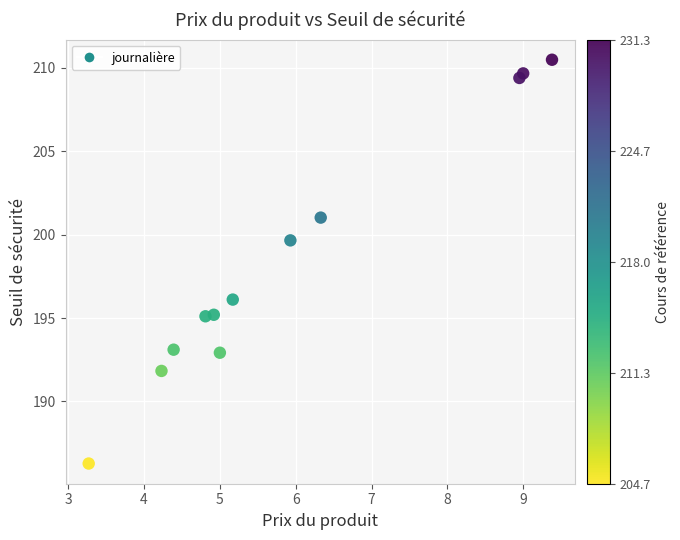

What is the average X value?

5.9